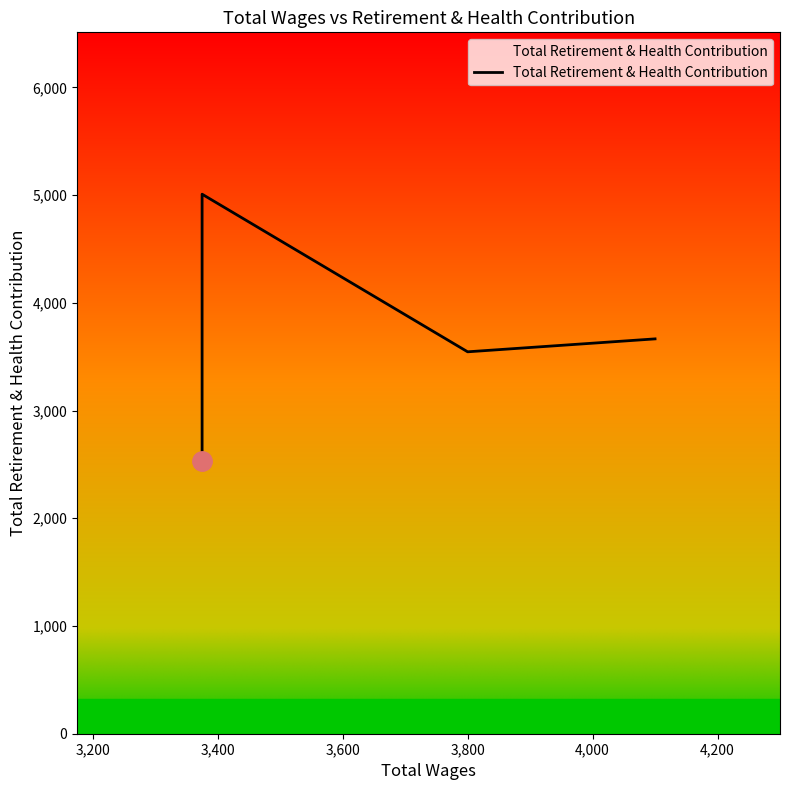

What is the value of the 1st point from the left?

2536